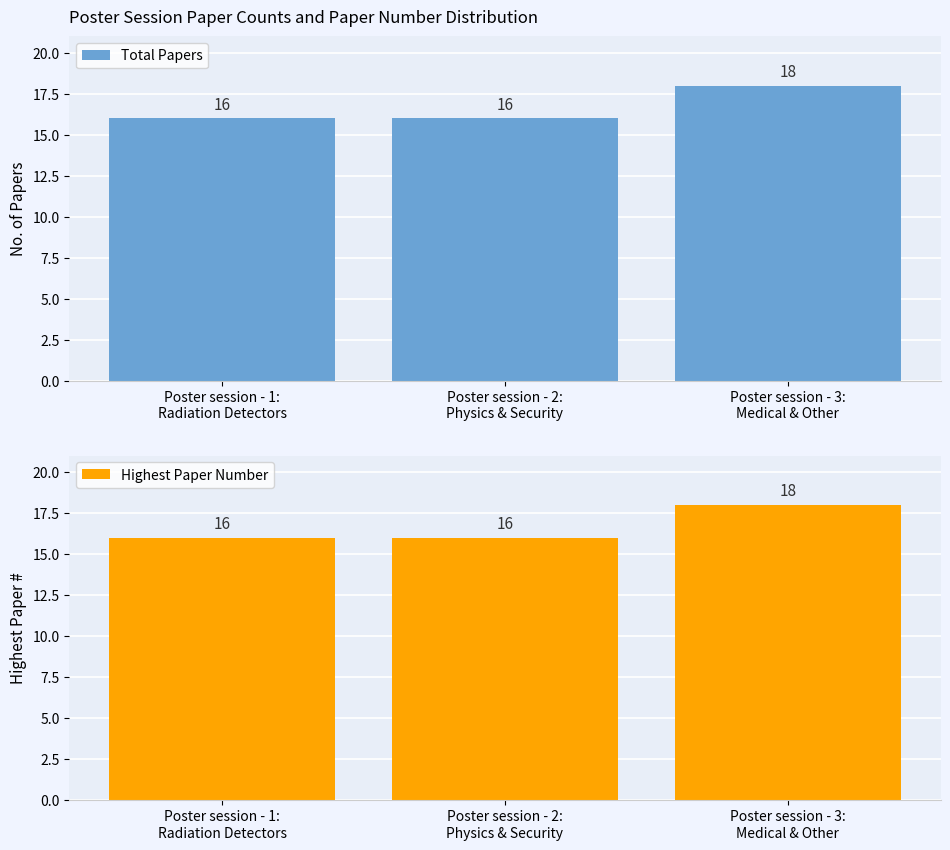

How many data points does each series have?

3